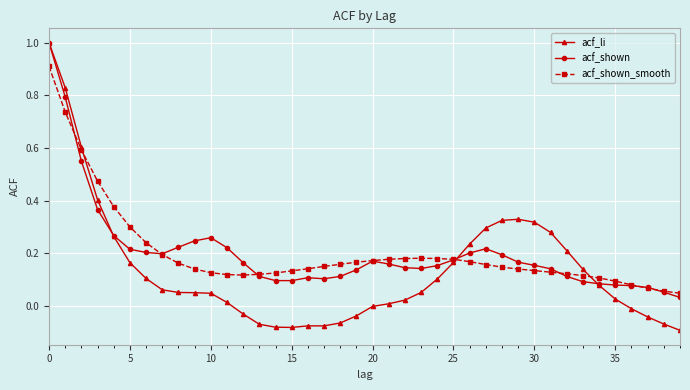

What are all the series names shown in the legend?

acf_li, acf_shown, acf_shown_smooth